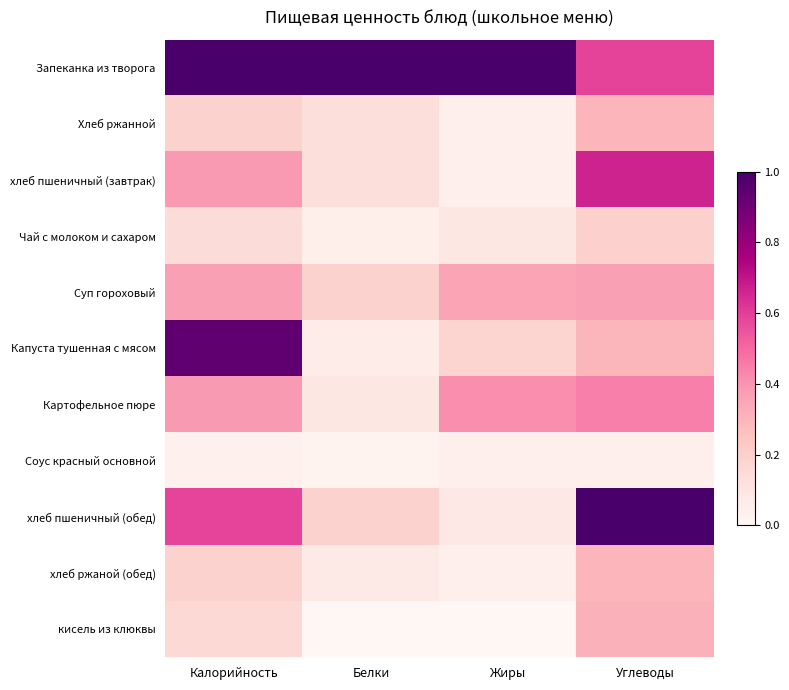

Which has a higher value, Белки or Калорийность?

Белки